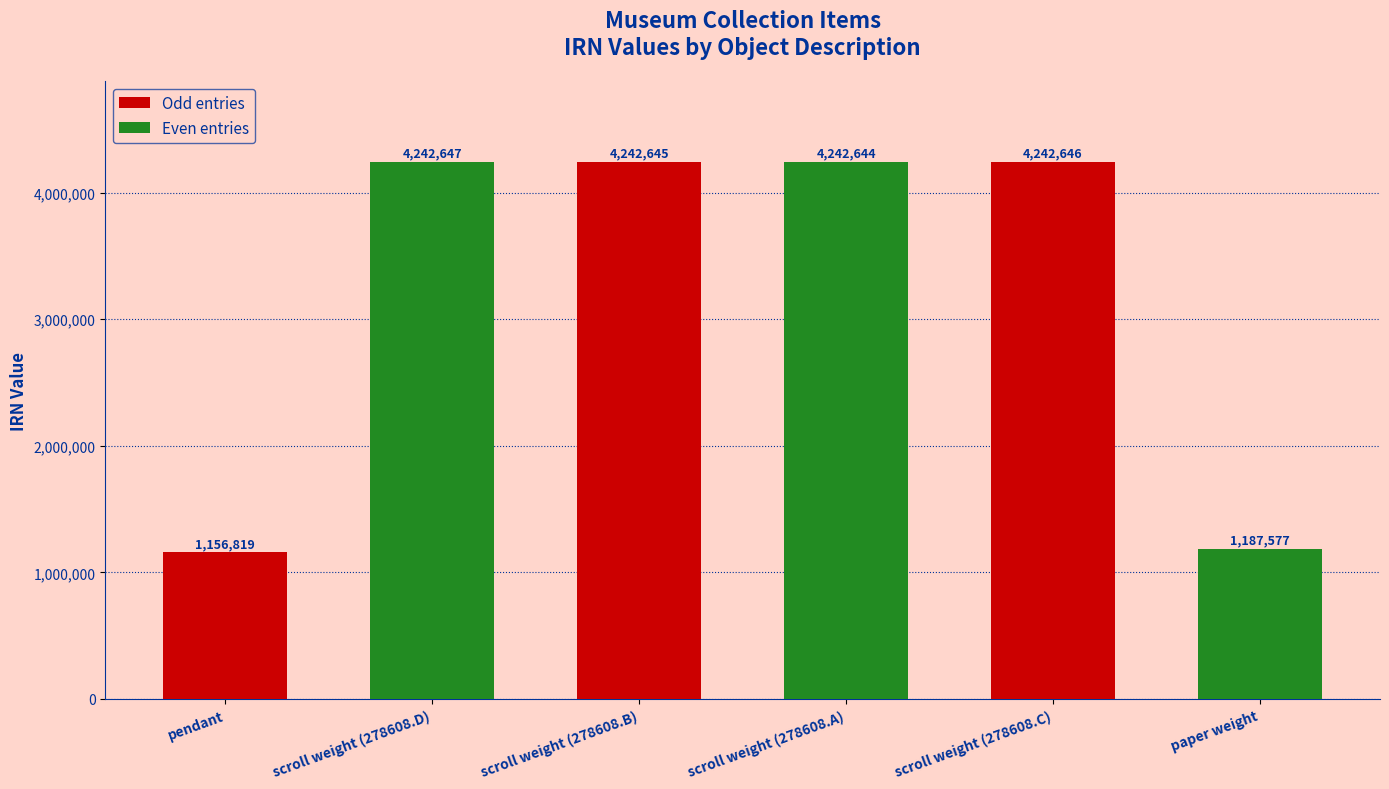

Which has a higher value, scroll weight (278608.C) or scroll weight (278608.D)?

scroll weight (278608.D)